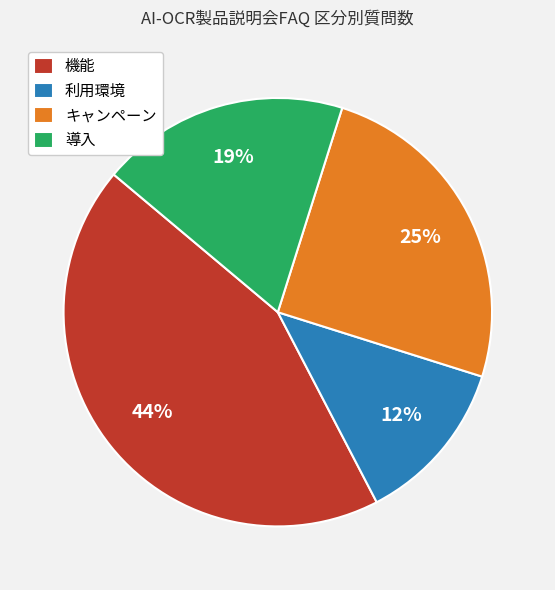

To the nearest percent, what is the combined percentage of 利用環境 and 導入?

31%